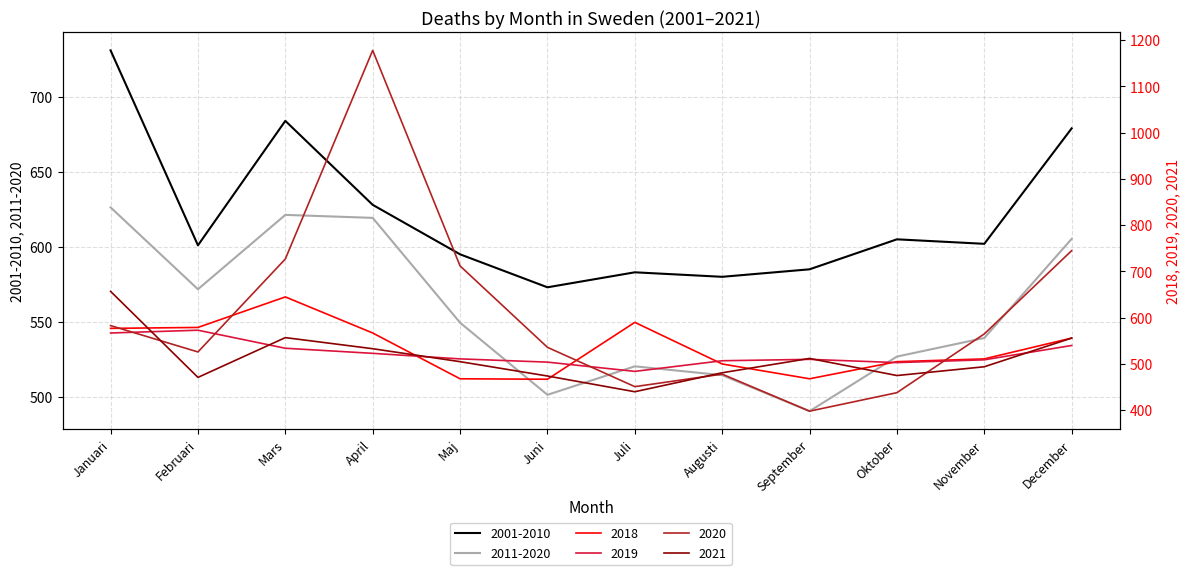

How many distinct data groups are displayed?

6